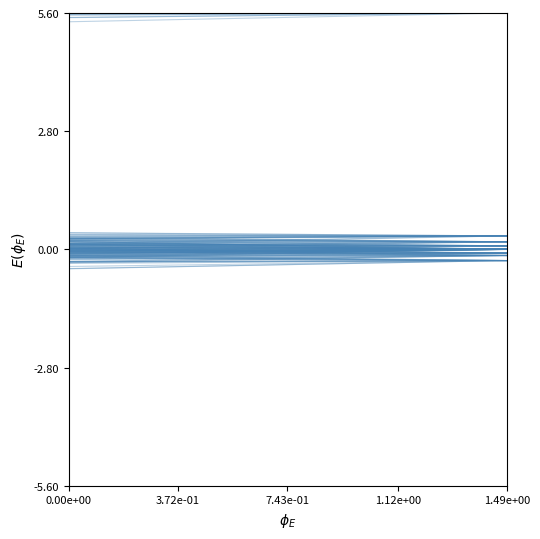

Read the 1400_1 value at 7.43e-01.

5.7